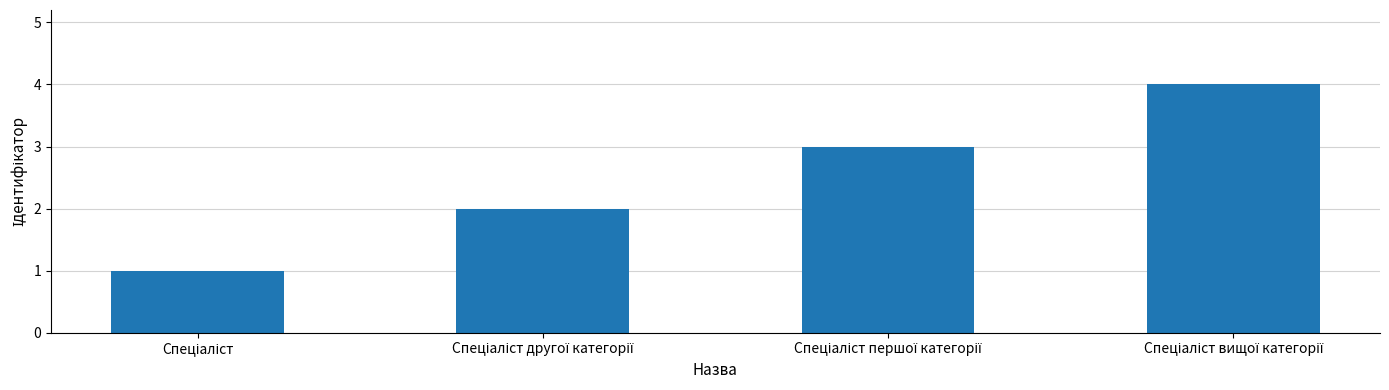

What is the smallest value displayed?

1